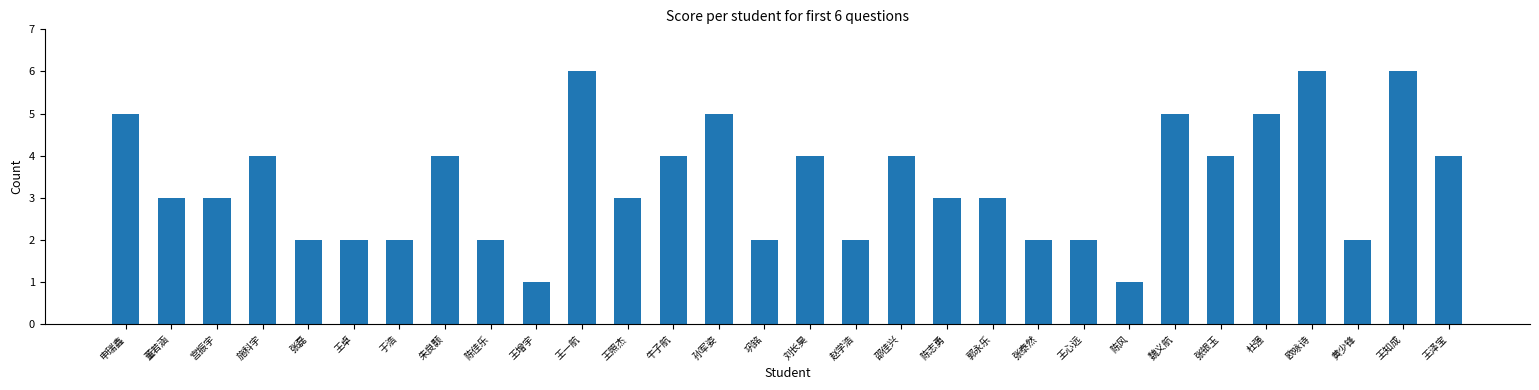

Is it true that the value at 董若涵 is 1?

False